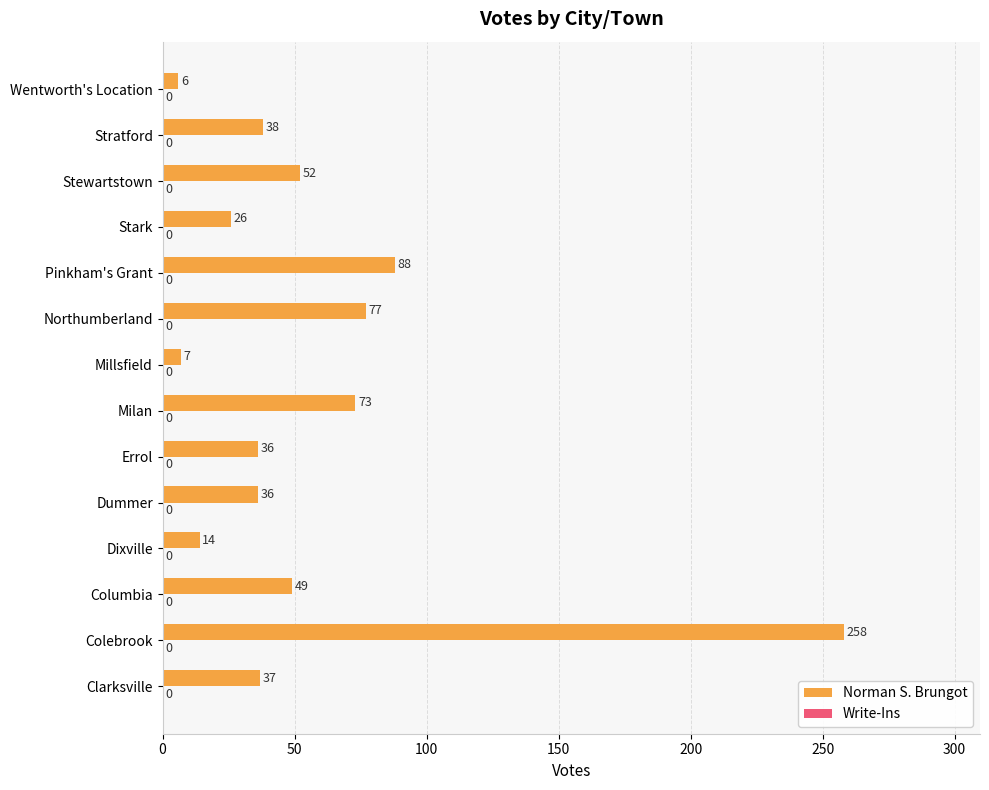

At which category does the chart reach its peak across all series?

Colebrook